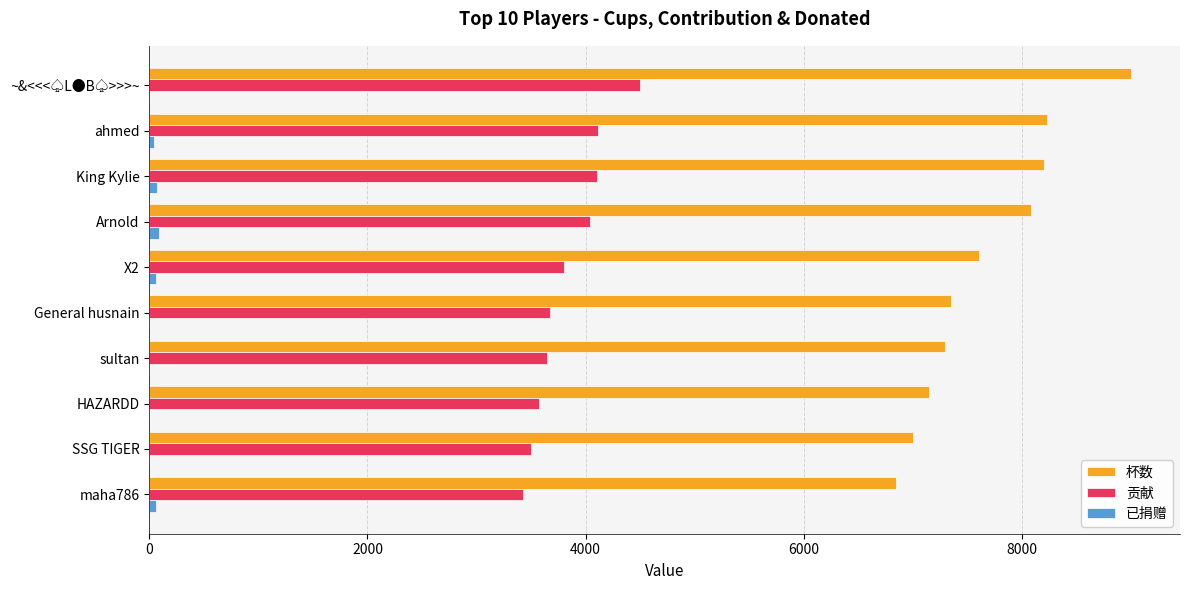

Between King Kylie and General husnain, which series saw the biggest shift?

杯数